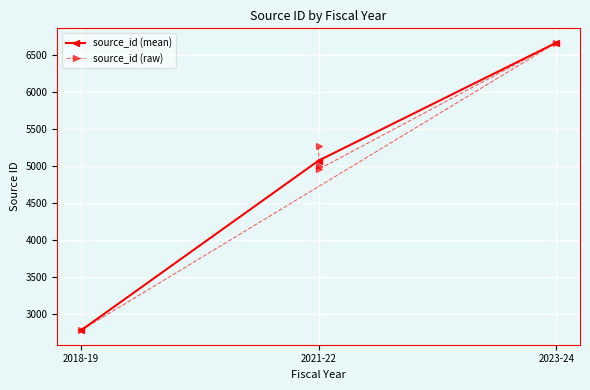

What is the label of the 4th point from the left?

2021-22